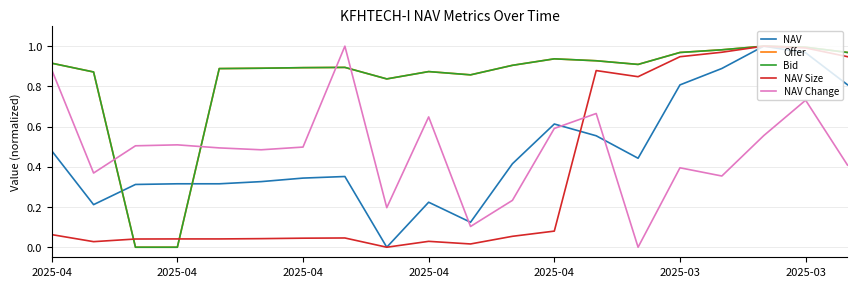

True or false: NAV and NAV Change intersect in this chart.

True